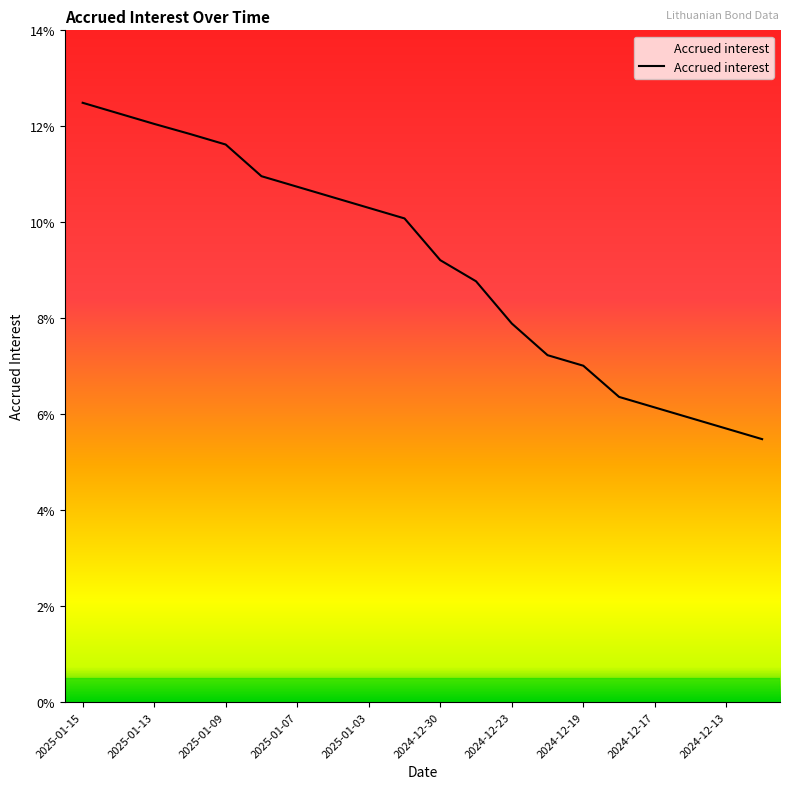

Does the chart have visible grid lines?

No